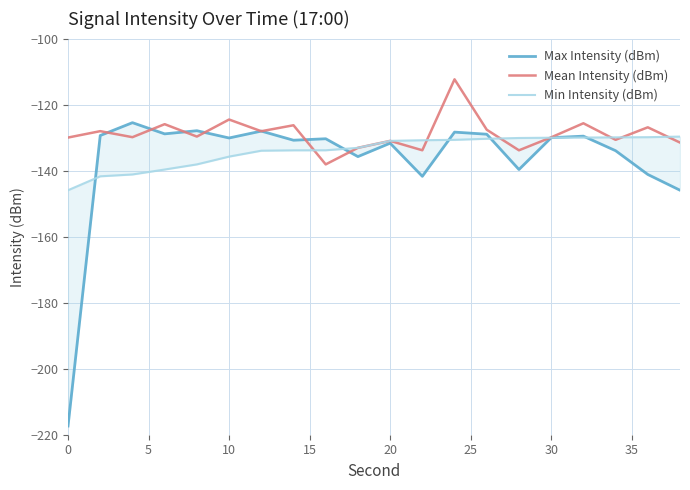

What is the maximum value for Mean Intensity (dBm)?

-112.3